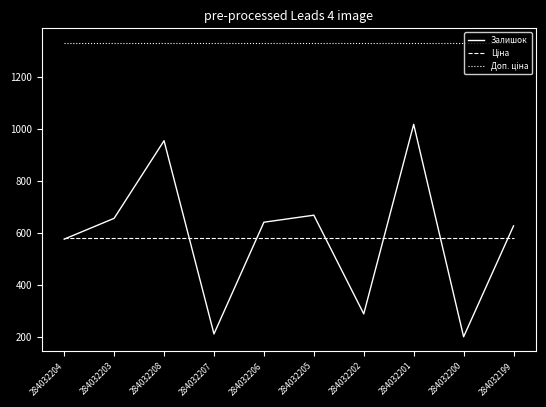

What is the maximum value shown in the chart?

1330.3